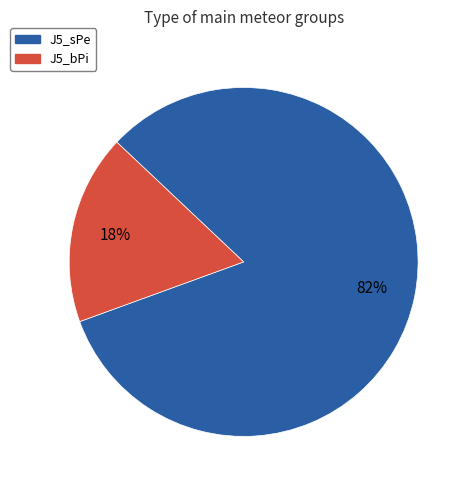

Combined, do J5_sPe and J5_bPi account for over 50%?

Yes